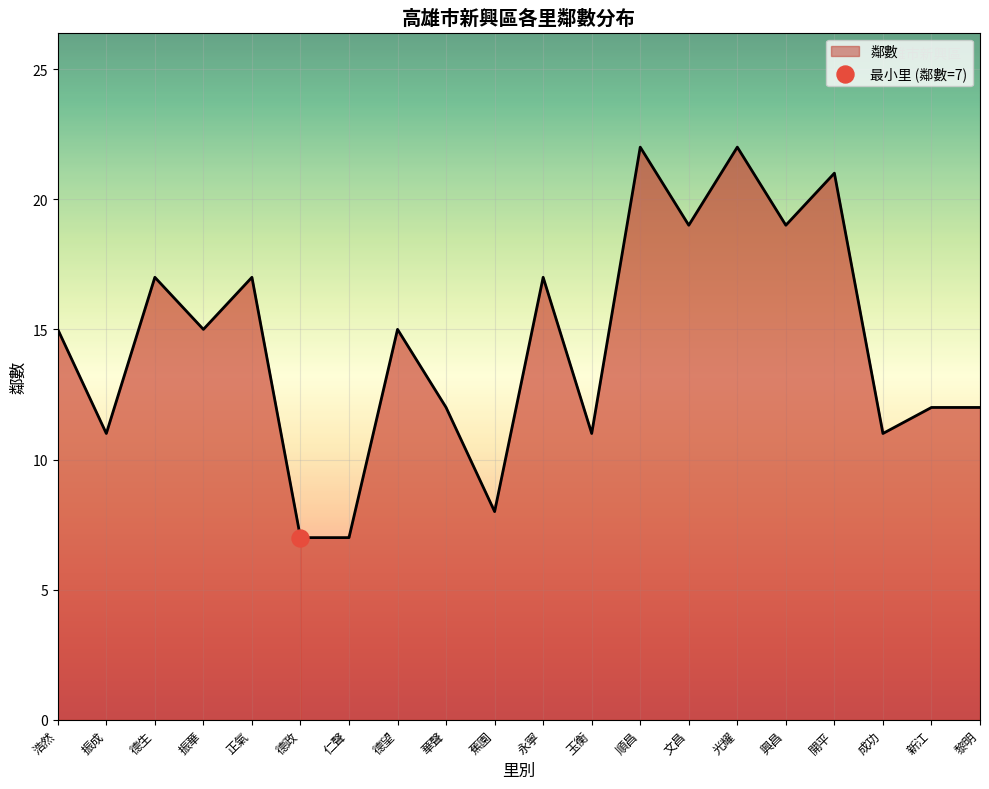

Which has a higher value, 正氣 or 華聲?

正氣